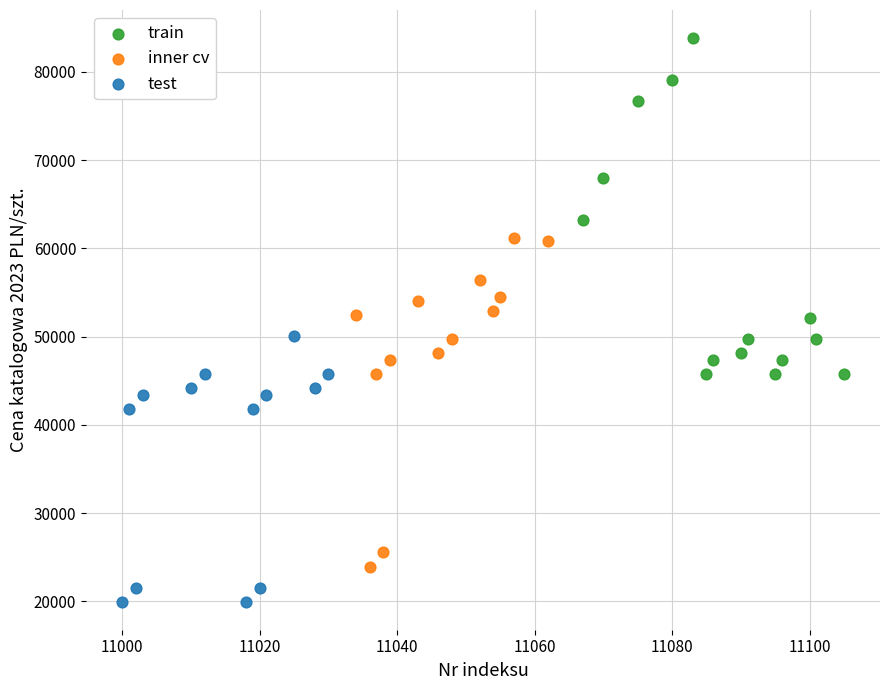

Which series reaches the minimum Y coordinate?

test